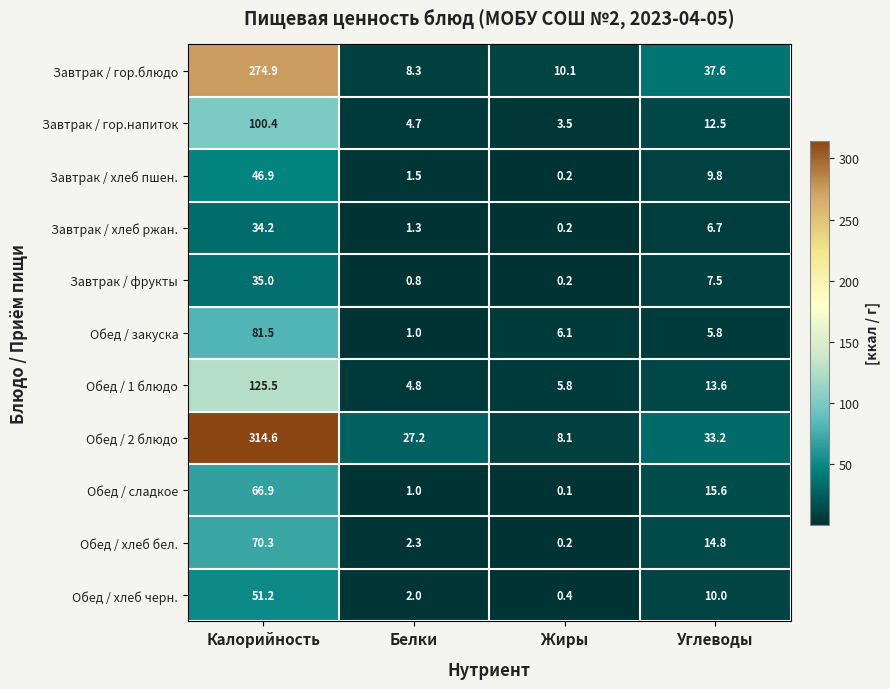

How many series are shown in this chart?

11